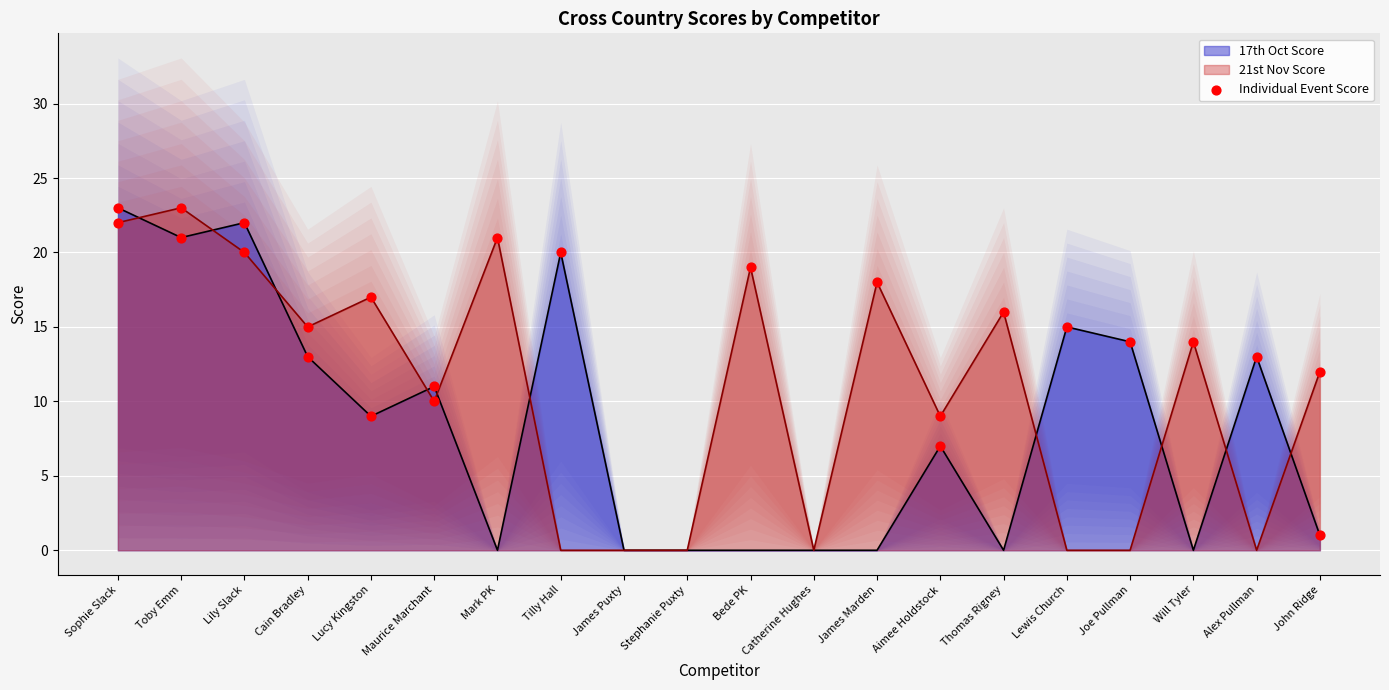

What is the total value across all series at Bede PK?

19